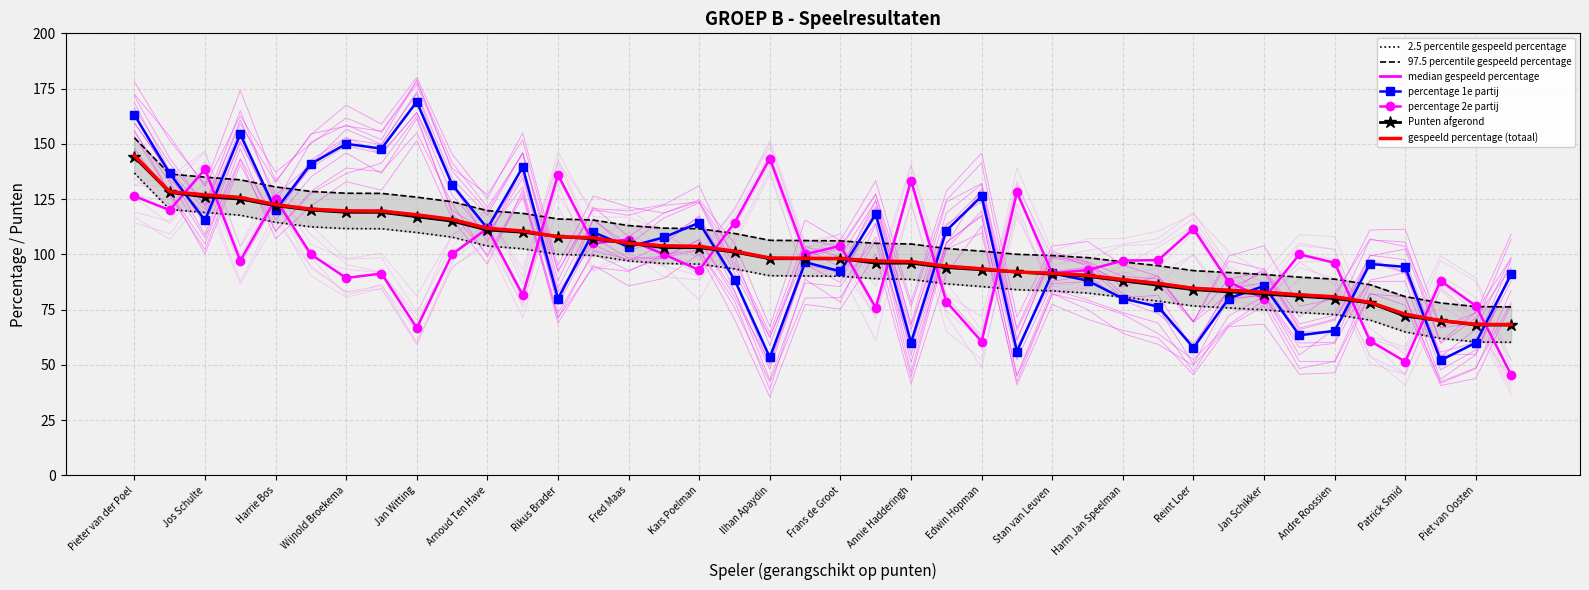

How many times do percentage 2e partij and percentage 1e partij cross each other?

18